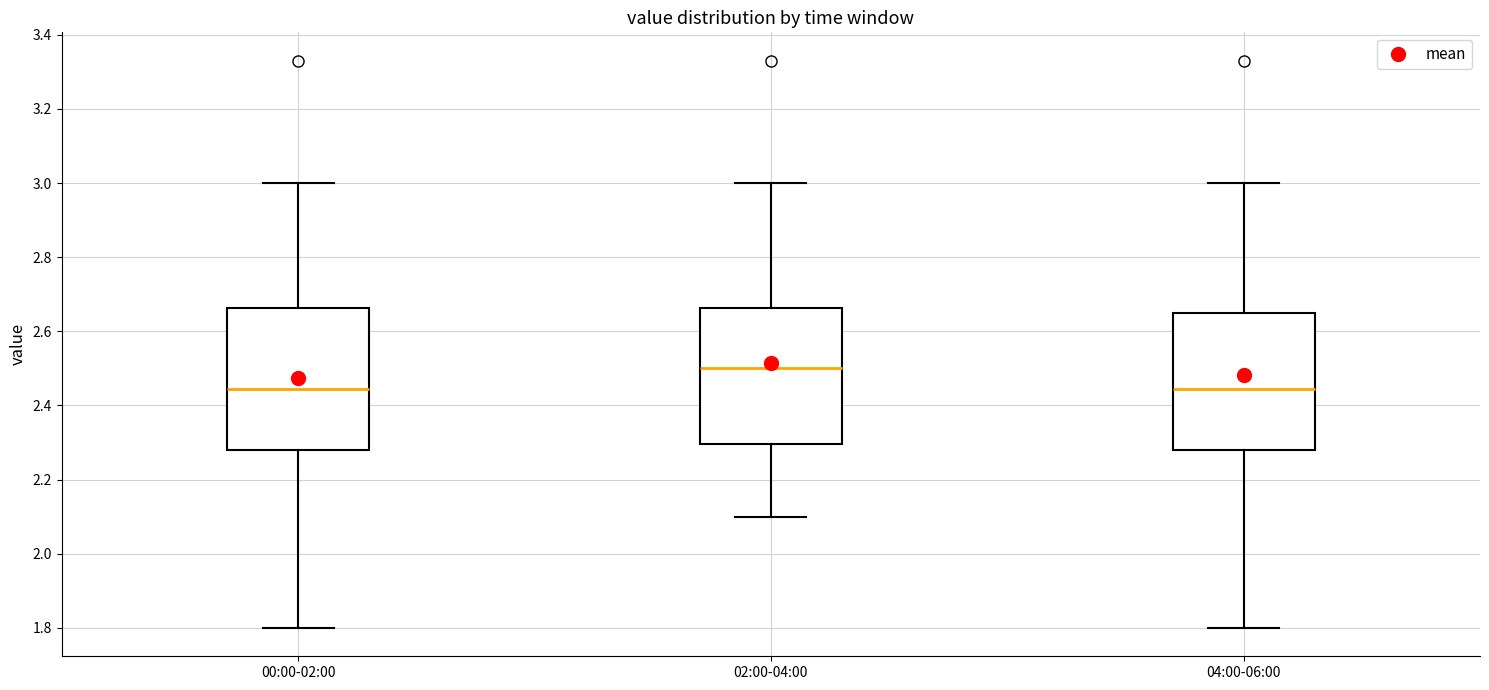

Where is the lower edge of the box for 04:00-06:00 on the y-axis? The values are not printed on the chart, so give them approximately, as read against the axis.

2.28